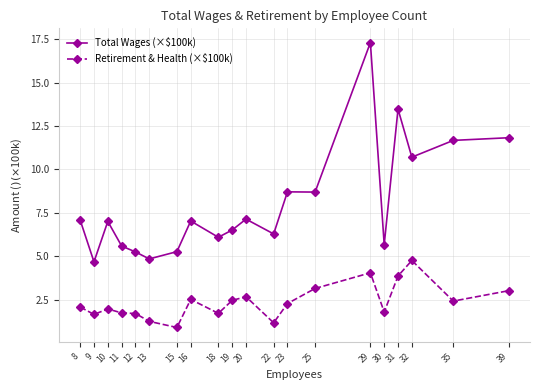

How many lines are shown in the chart?

2